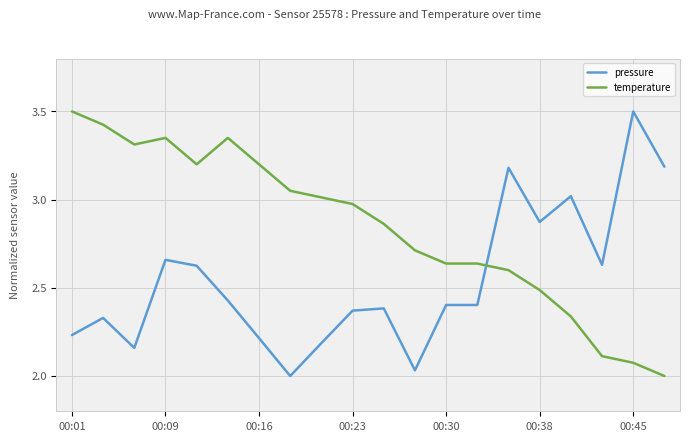

What is the highest value of the pressure series?

3.5